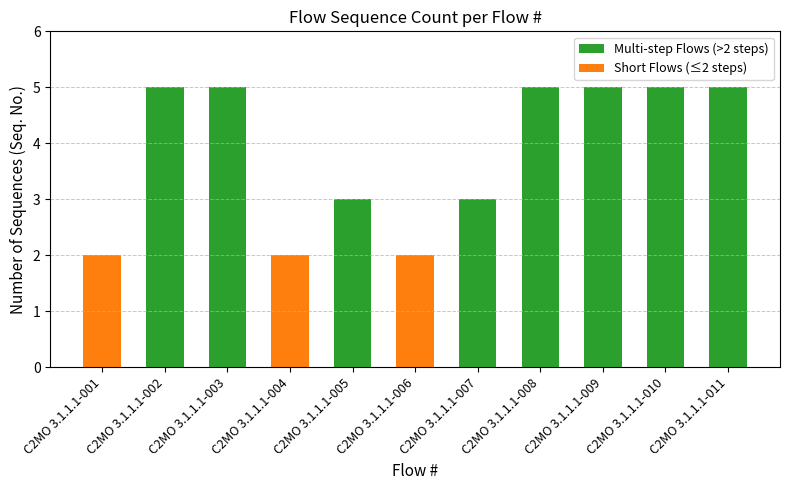

Read the value at C2MO 3.1.1.1-003.

5